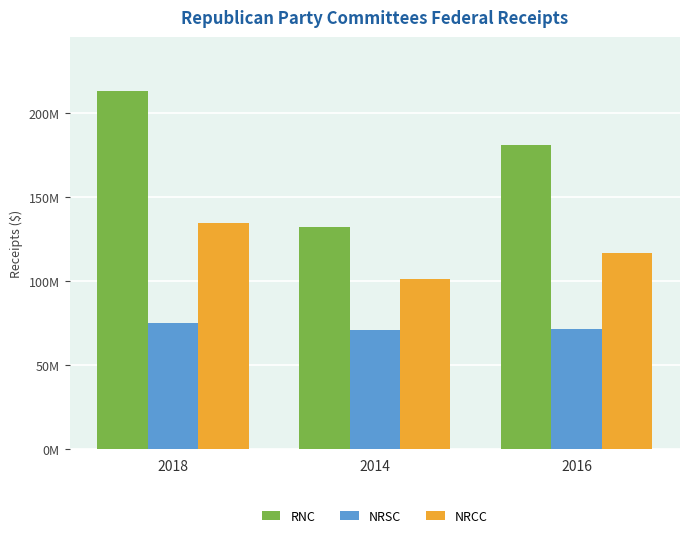

What is the value of the NRSC bar at the 3rd from the left?

71711261.4